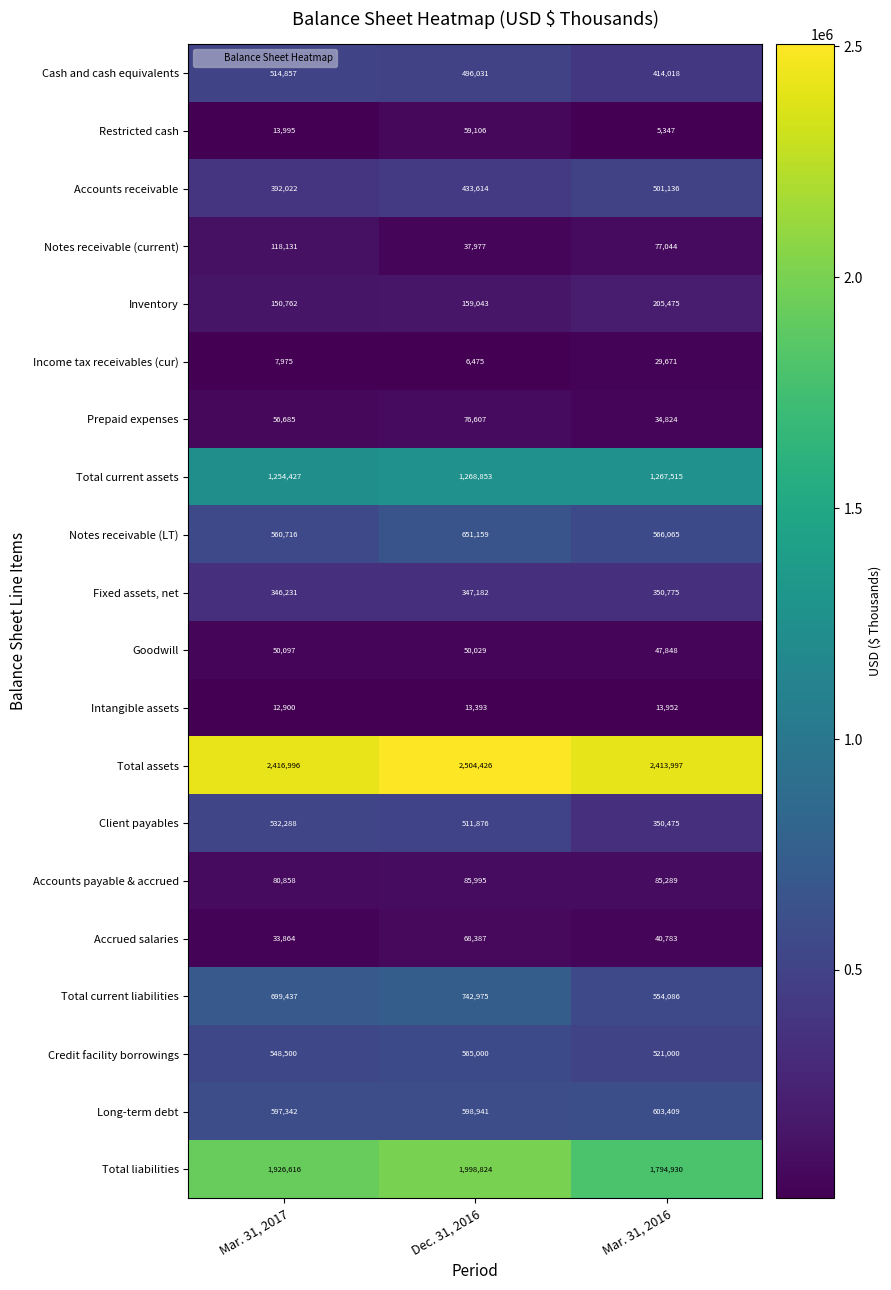

What is the total value across all series at Mar. 31, 2017?

10314699